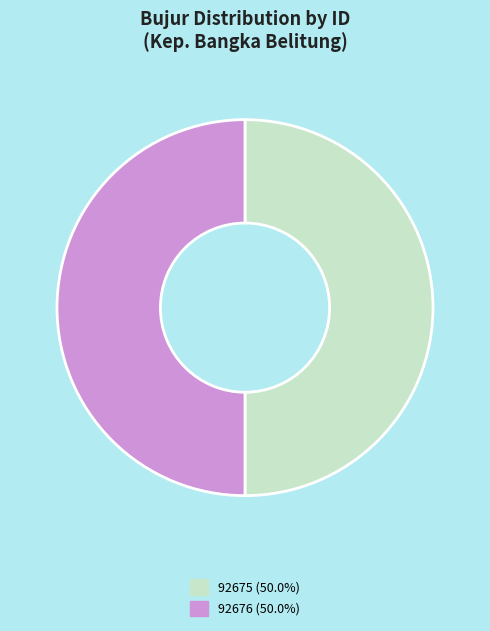

Combined, do 92676 and 92675 account for over 50%?

Yes